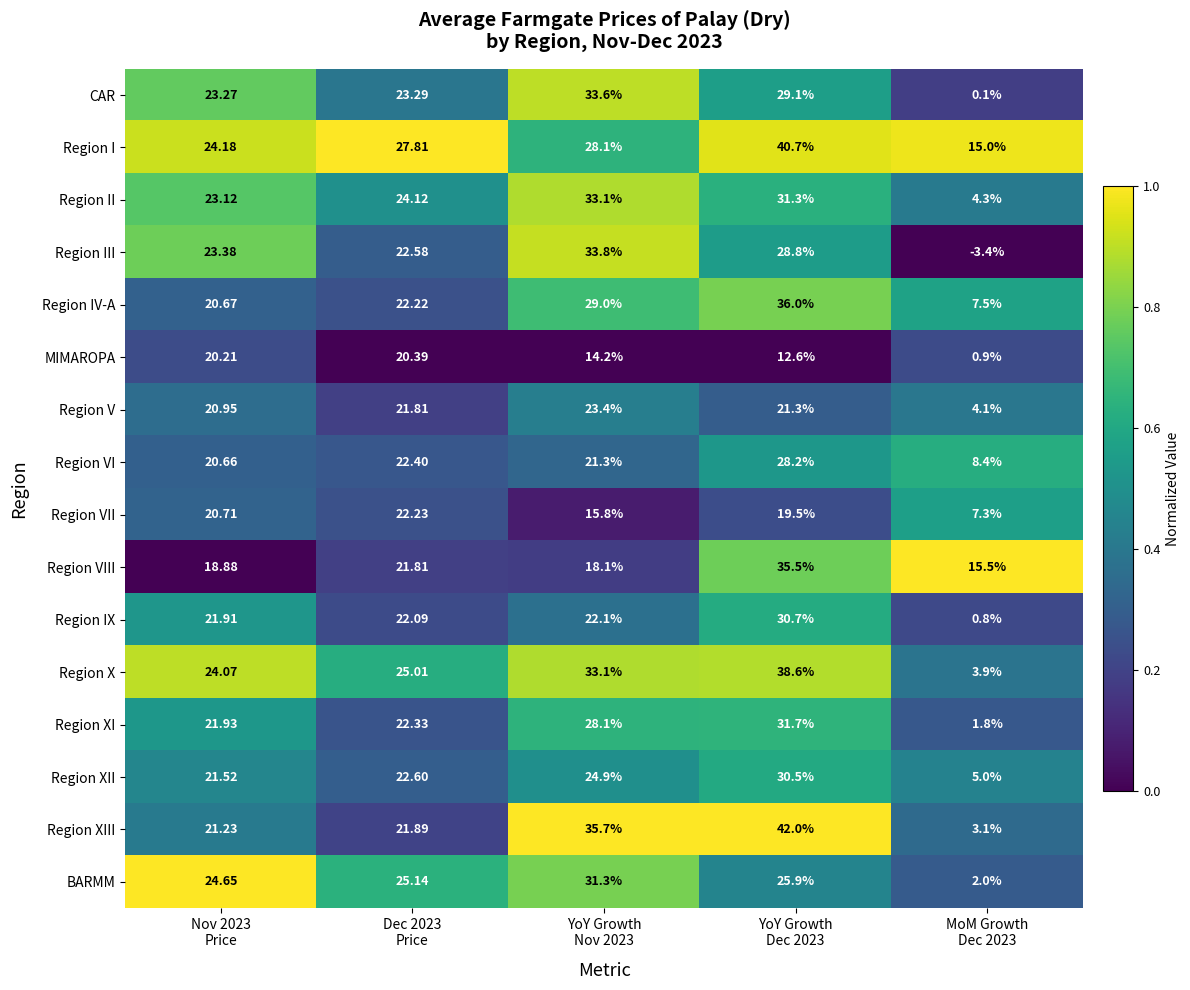

At how many categories does at least one series exceed 0?

5